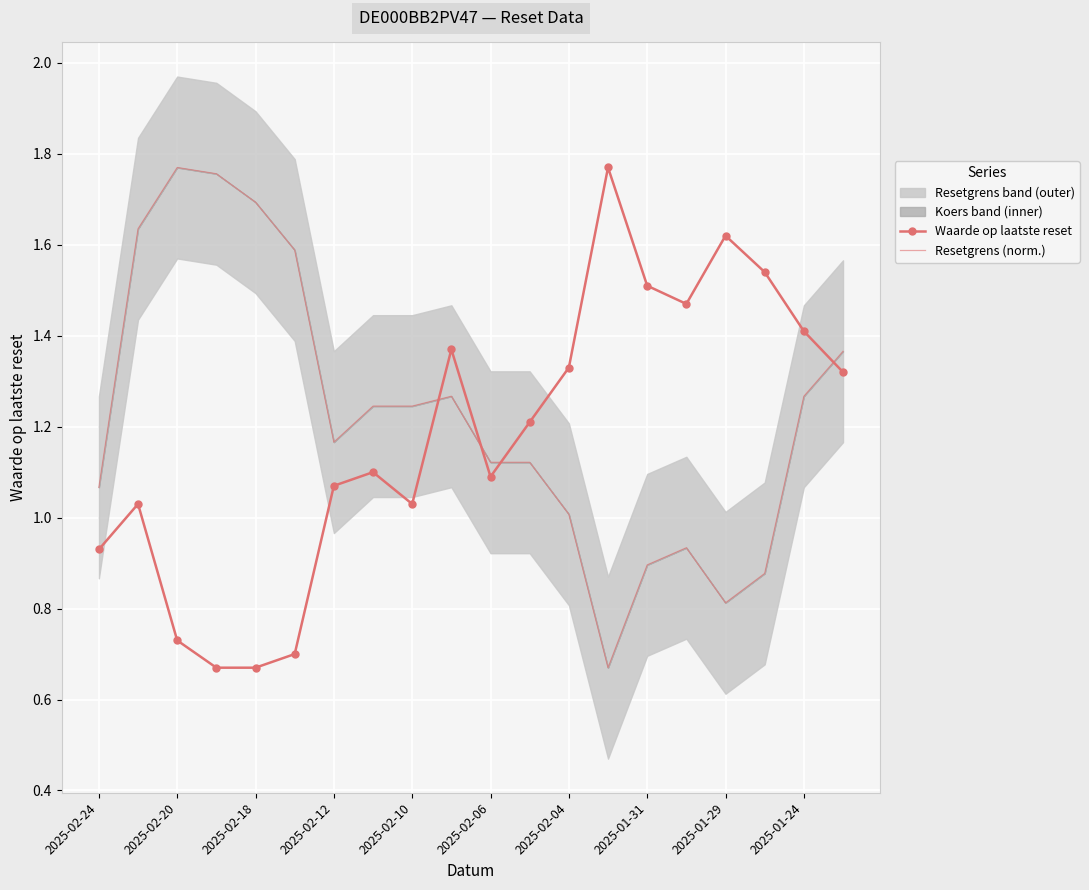

Rank the series by their maximum value, from highest to lowest.

Waarde op laatste reset, Resetgrens (norm.)